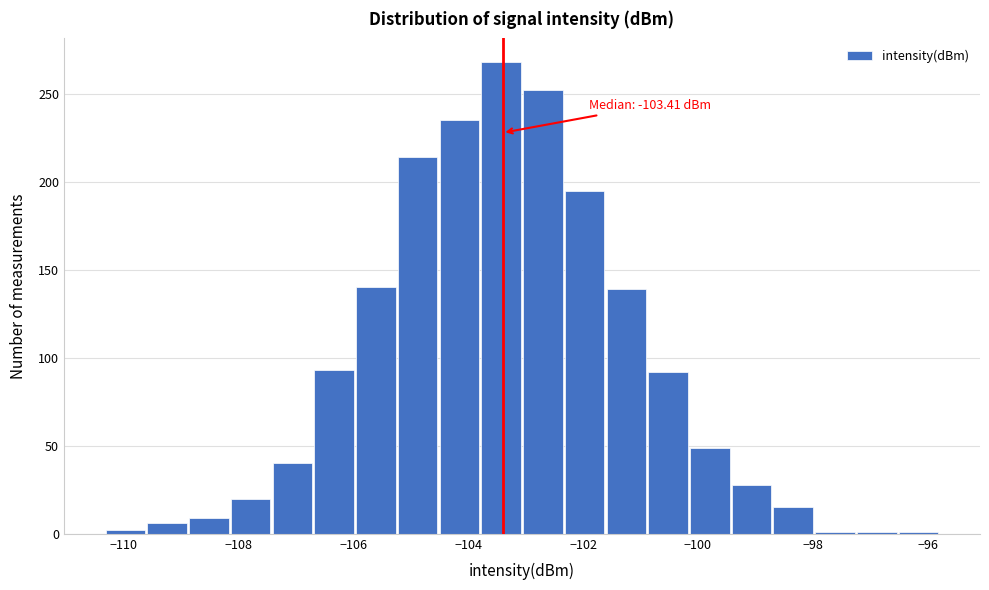

Read against the x-axis, roughly where is the centre of the tallest bar?

-103.4